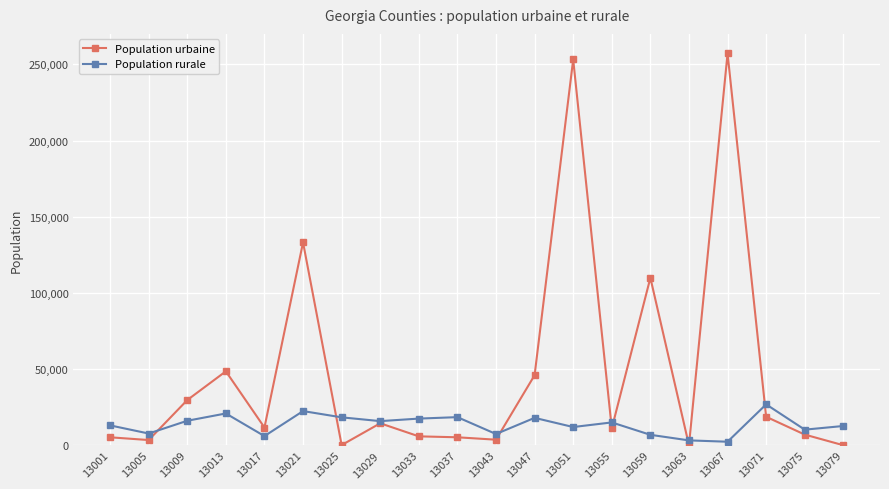

What is the difference between the Population rurale values at 13017 and 13021?

16419